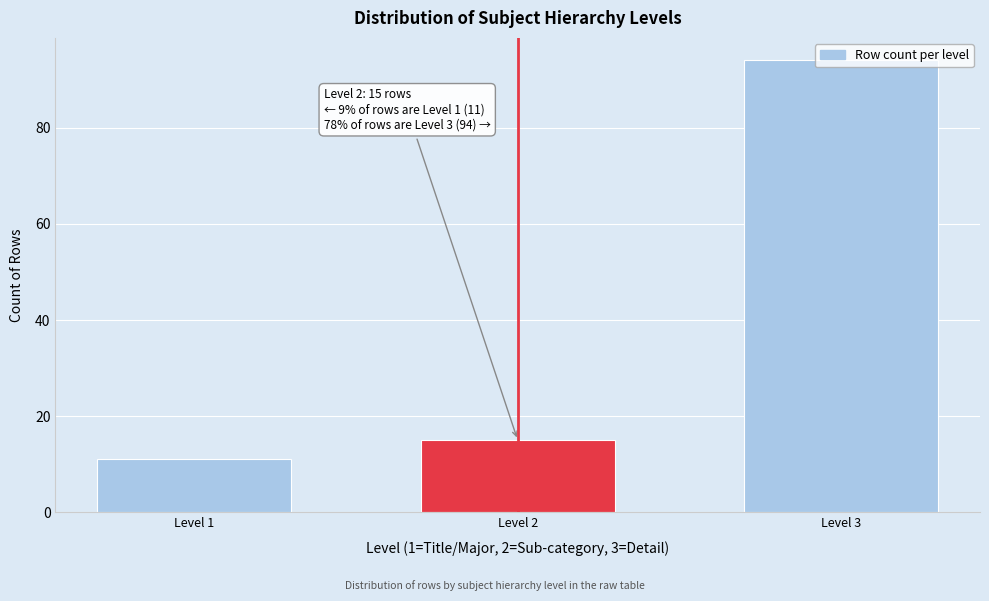

Where is the data nearest to the value 52?

Level 2